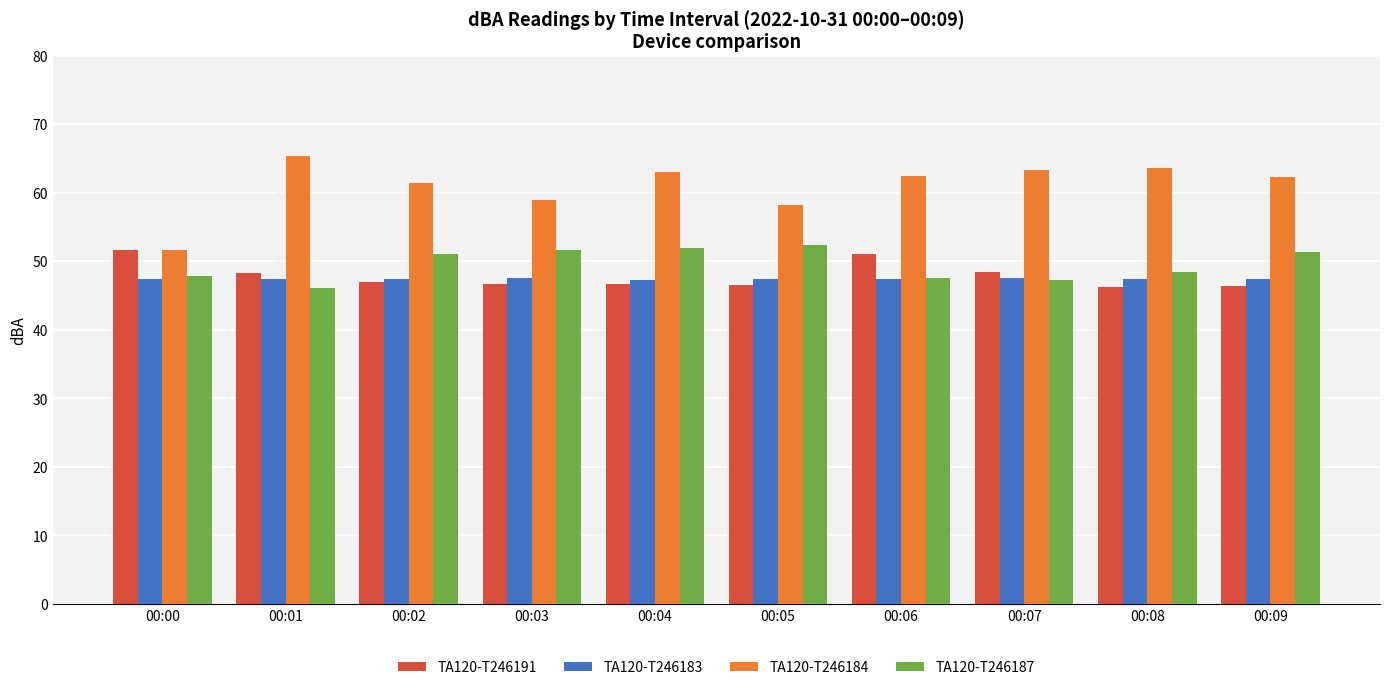

What is the sum of the TA120-T246191 values at 00:02 and 00:00?

98.5